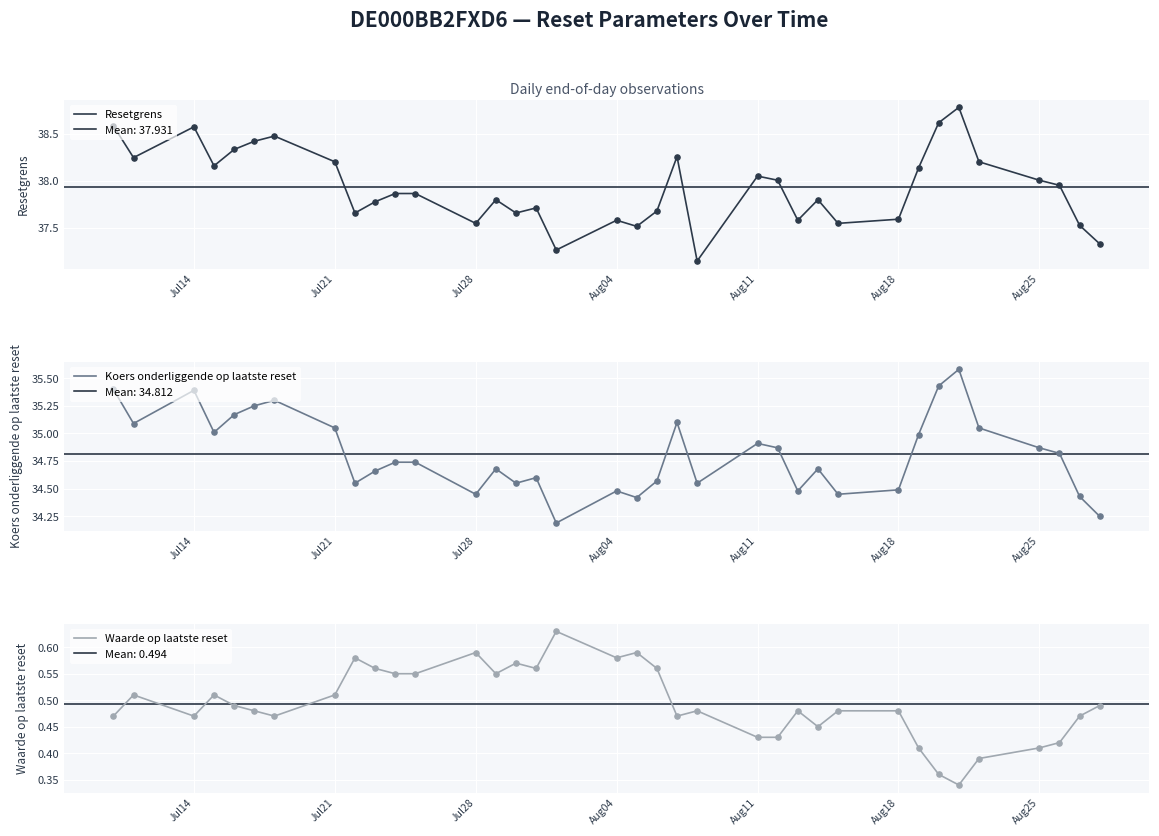

What is the total value across all series at Jul21?

73.8